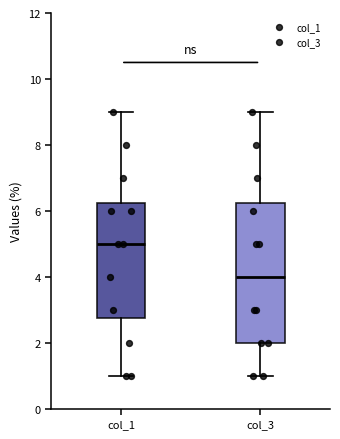

Which box is the tallest, from its lower edge to its upper edge?

col_3